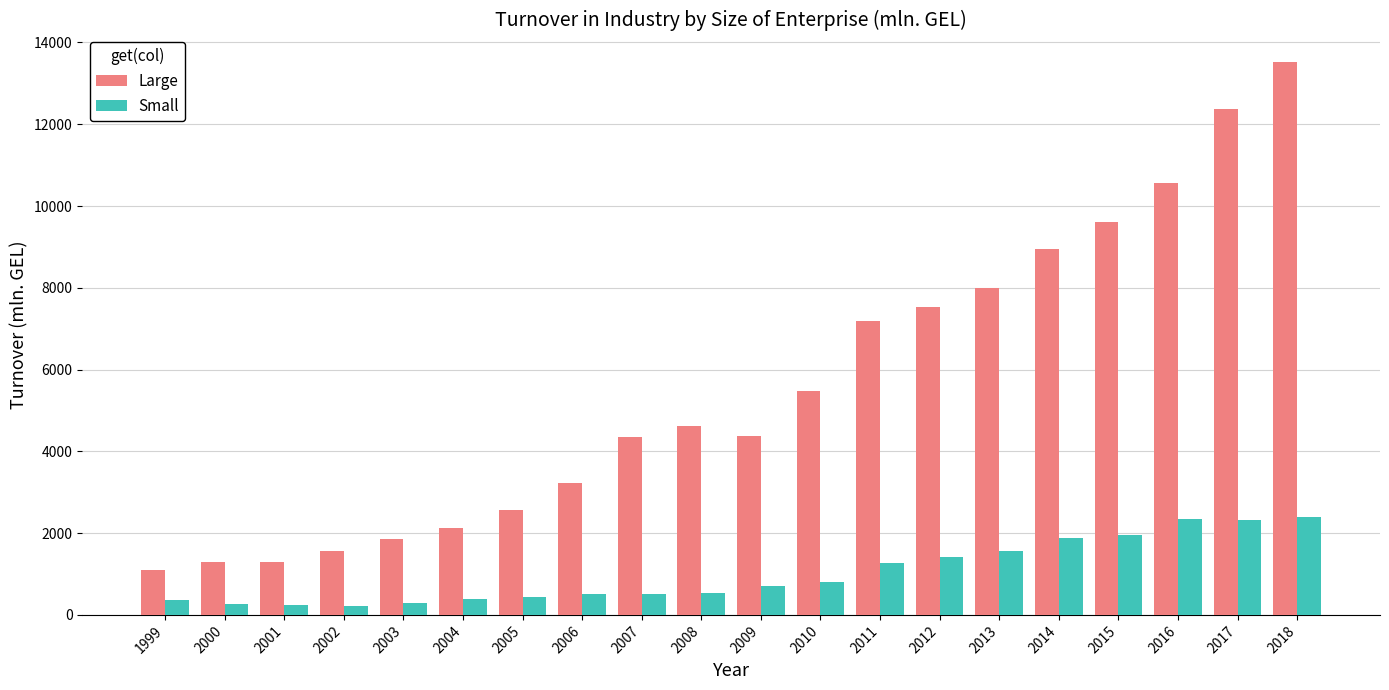

What is the average value of the Small series?

1020.4